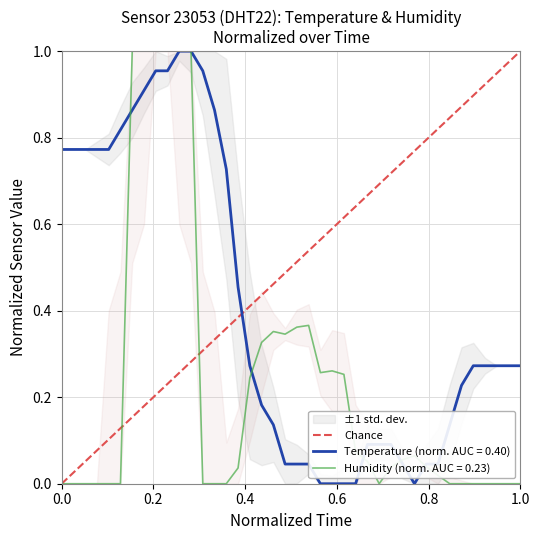

Which has a higher value, 0.0 or 1.0?

1.0